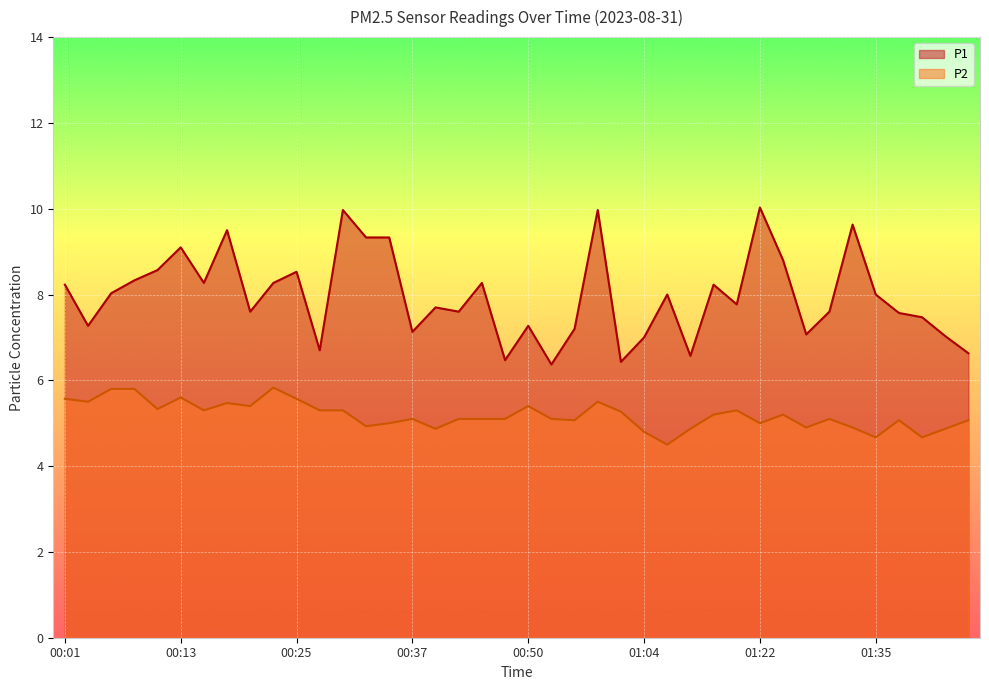

What is the label of the 36th point from the right?

00:10